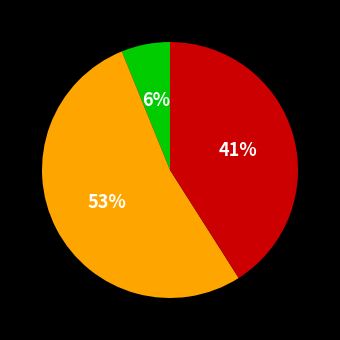

Is there a majority slice in this chart?

Yes